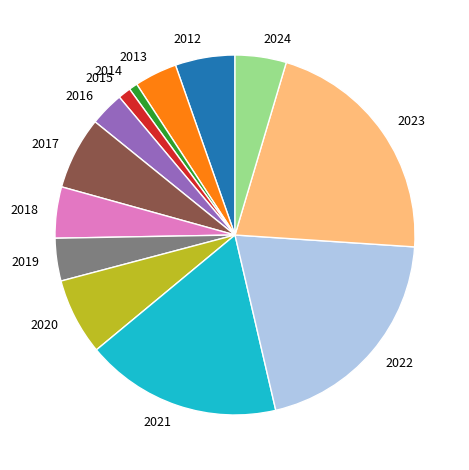

Which slice is the largest?

2023